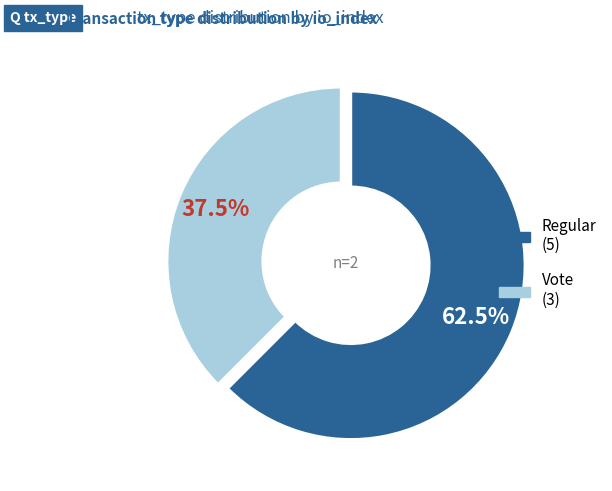

To the nearest percent, what is the difference between the Regular and Vote slice percentages?

25%